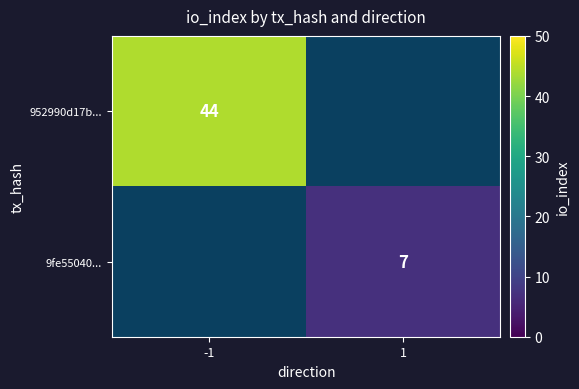

Count the number of categories in the chart.

2